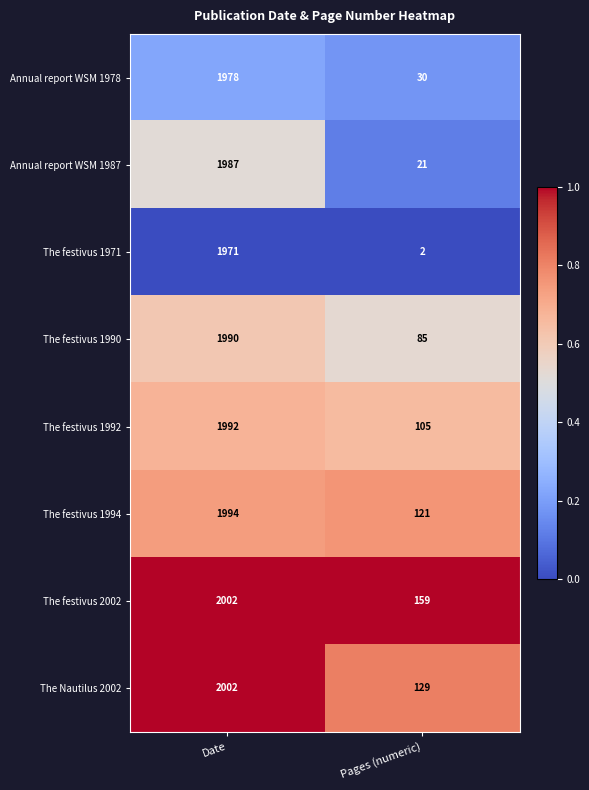

True or false: Annual report WSM 1978 has a value of 46 at Pages (numeric).

False